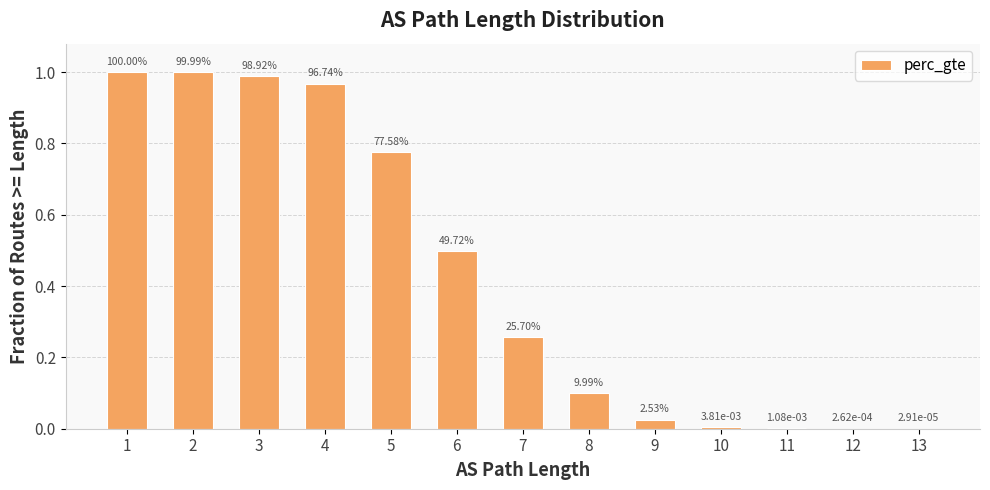

Reading left to right, transcribe all the data shown in this chart.

1.0	1.0	1.0	1.0	0.8	0.5	0.3	0.1	0.0	0.0	0.0	0.0	0.0